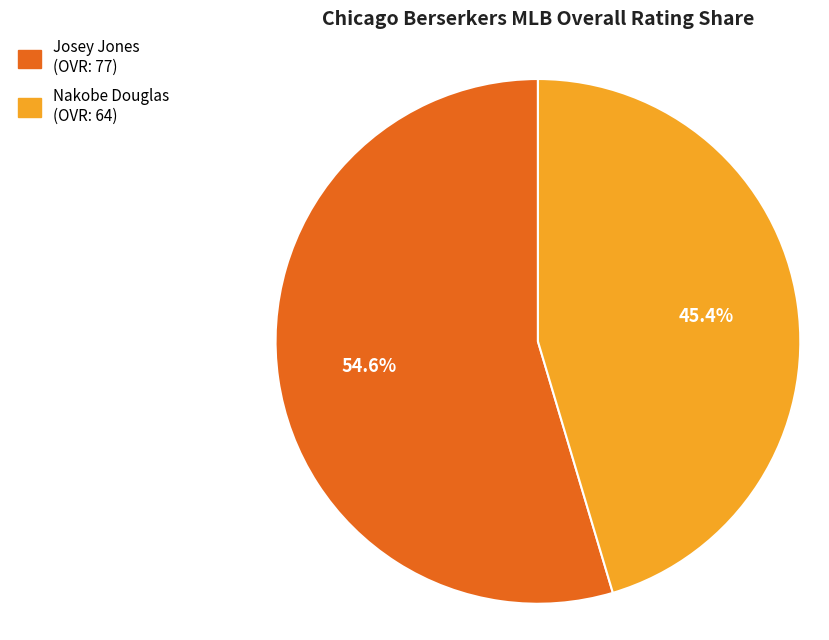

What is the majority slice?

Josey Jones